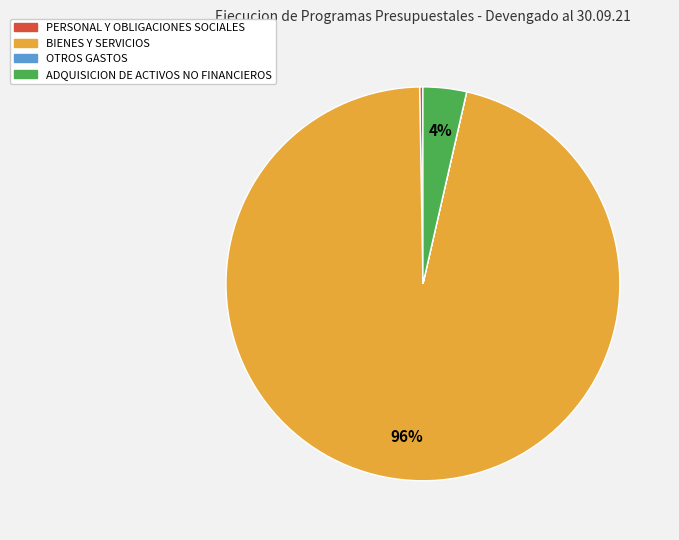

The ADQUISICION DE ACTIVOS NO FINANCIEROS slice represents 18% of the pie. True or false?

False